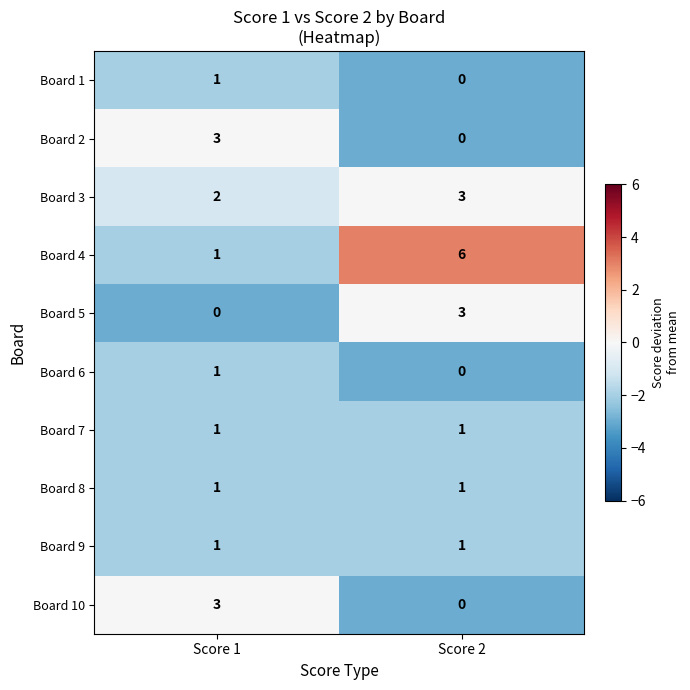

What is the sum of the Board 10 values at Score 1 and Score 2?

3